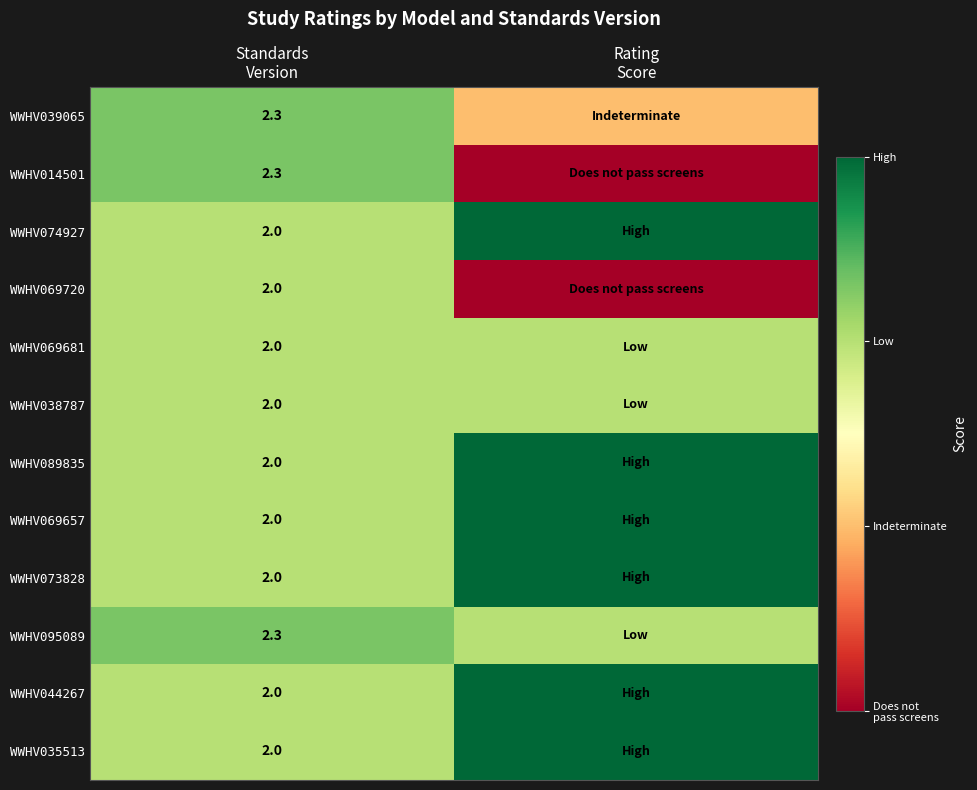

Which category has the highest value in the WWHV095089 series?

Standards Version